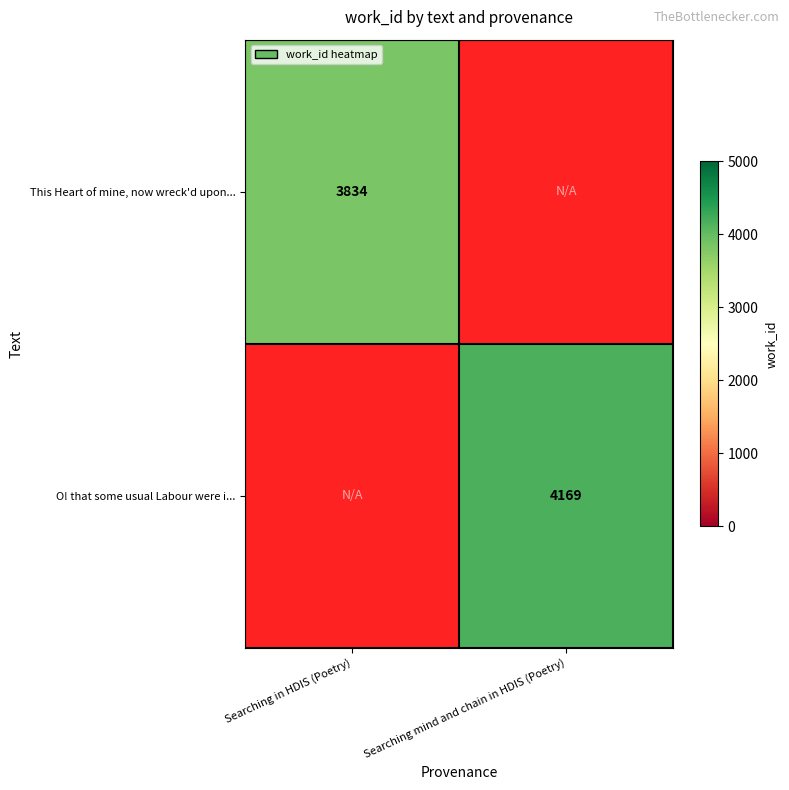

True or false: This Heart of mine, now wreck'd upon... has a value of 5015 at Searching in HDIS (Poetry).

False